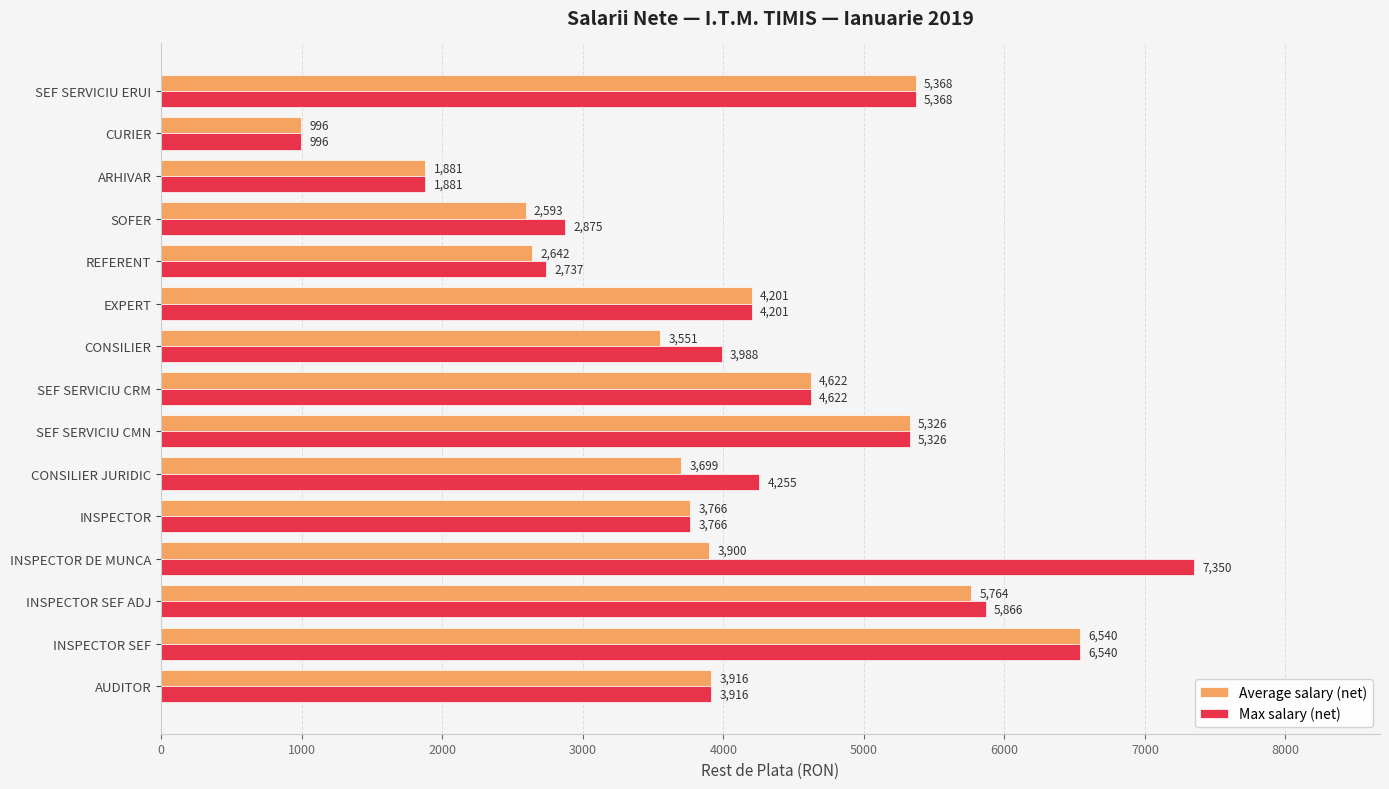

Which series has the largest range (max minus min)?

Max salary (net)